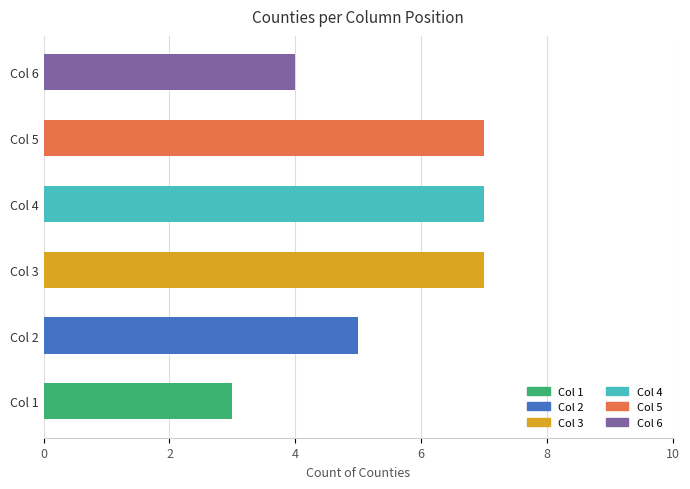

Is it true that the value at Col 4 is 7?

True